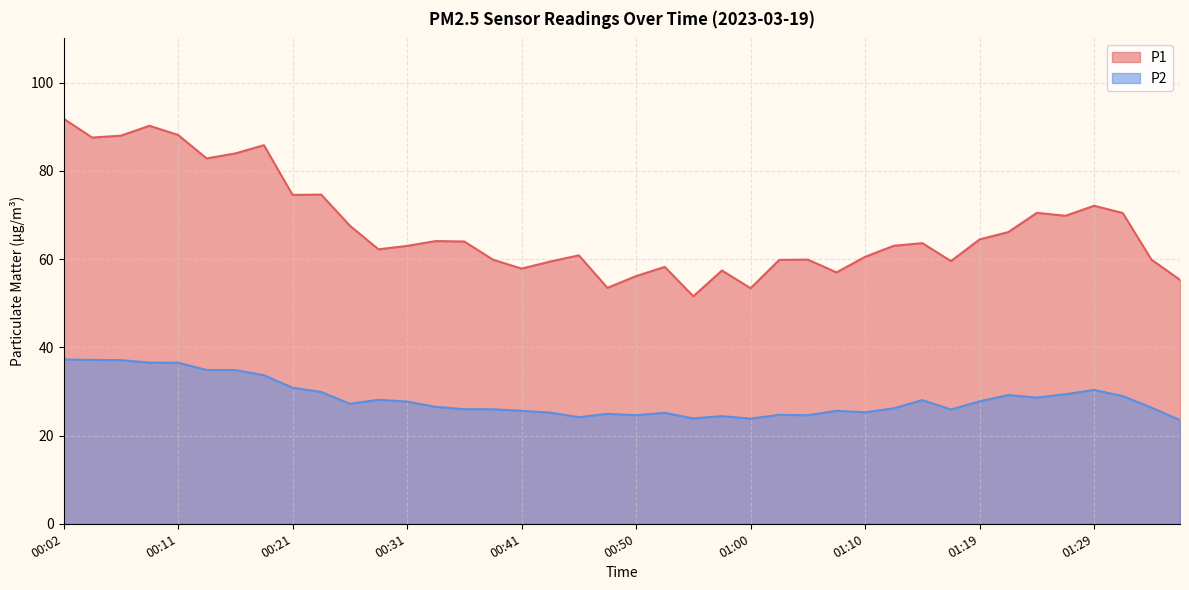

True or false: P1 has more than 0 interior local peaks.

True